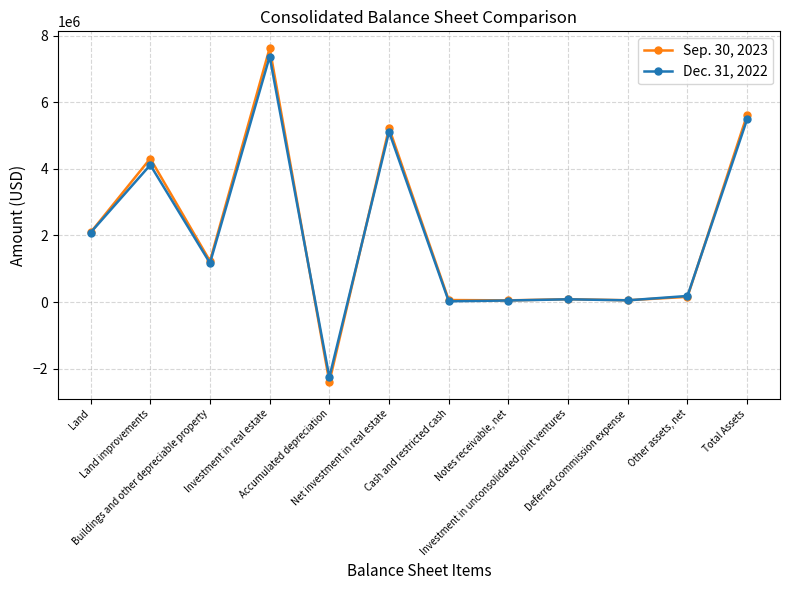

Rank the series by their maximum value, from highest to lowest.

Sep. 30, 2023, Dec. 31, 2022